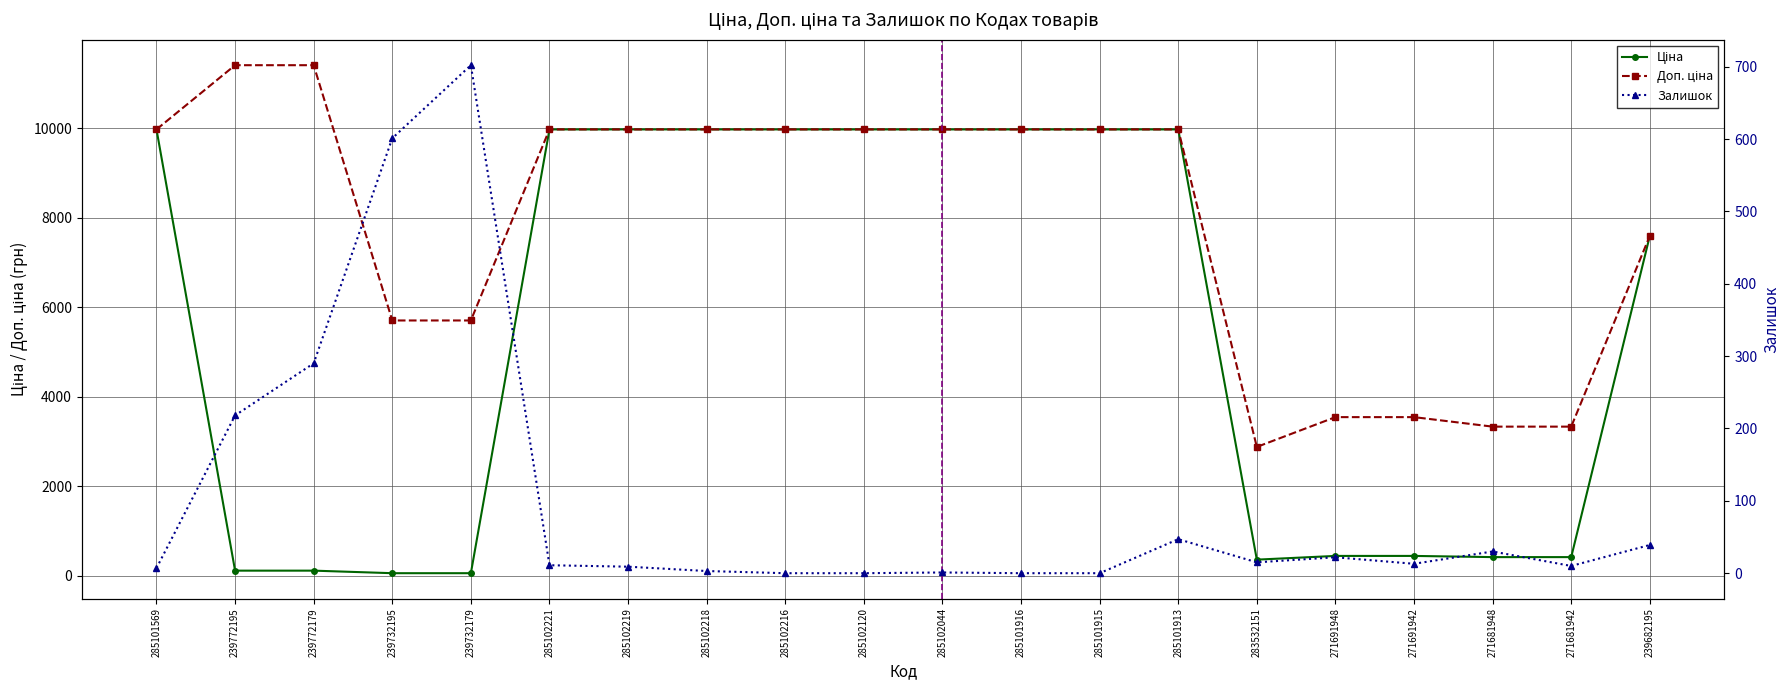

List the labels in order of Залишок value, largest first.

239732179, 239732195, 239772179, 239772195, 285101913, 239682195, 271681948, 271691948, 283532151, 271691942, 285102221, 271681942, 285102219, 285101569, 285102218, 285102044, 285102216, 285102120, 285101916, 285101915